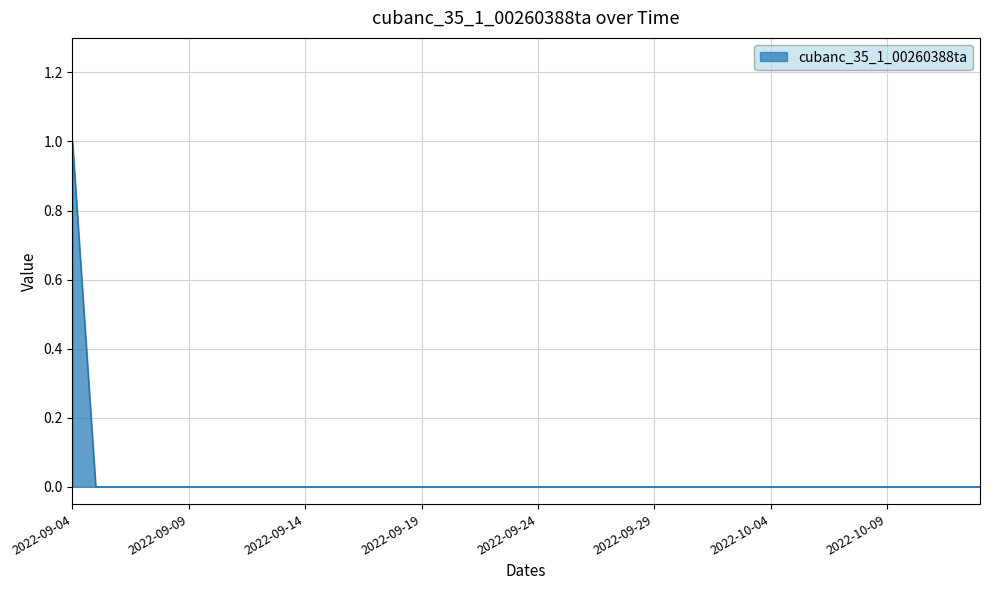

List the labels in order of value, smallest first.

2022-09-05, 2022-09-06, 2022-09-07, 2022-09-08, 2022-09-09, 2022-09-10, 2022-09-11, 2022-09-12, 2022-09-13, 2022-09-14, 2022-09-15, 2022-09-16, 2022-09-17, 2022-09-18, 2022-09-19, 2022-09-20, 2022-09-21, 2022-09-22, 2022-09-23, 2022-09-24, 2022-09-25, 2022-09-26, 2022-09-27, 2022-09-28, 2022-09-29, 2022-09-30, 2022-10-01, 2022-10-02, 2022-10-03, 2022-10-04, 2022-10-05, 2022-10-06, 2022-10-07, 2022-10-08, 2022-10-09, 2022-10-10, 2022-10-11, 2022-10-12, 2022-10-13, 2022-09-04